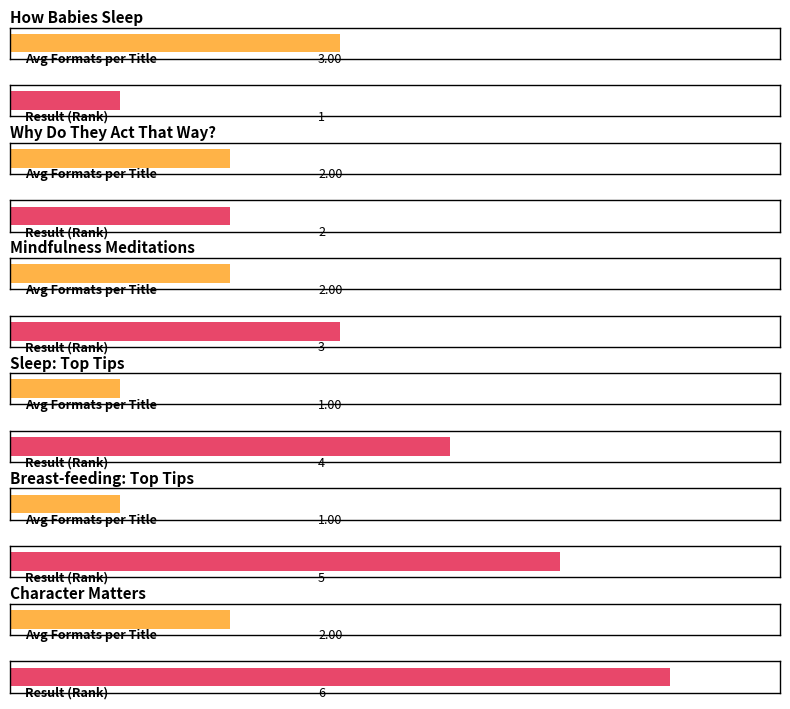

Which series has the largest total across all categories?

Result (Rank)